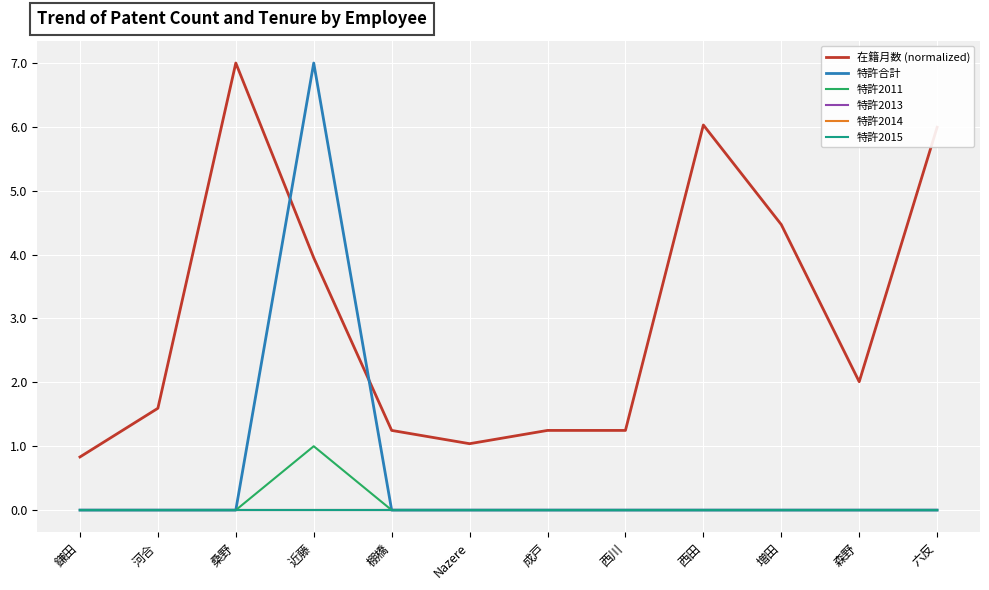

True or false: 特許2011 and 在籍月数 (normalized) cross at least once.

False